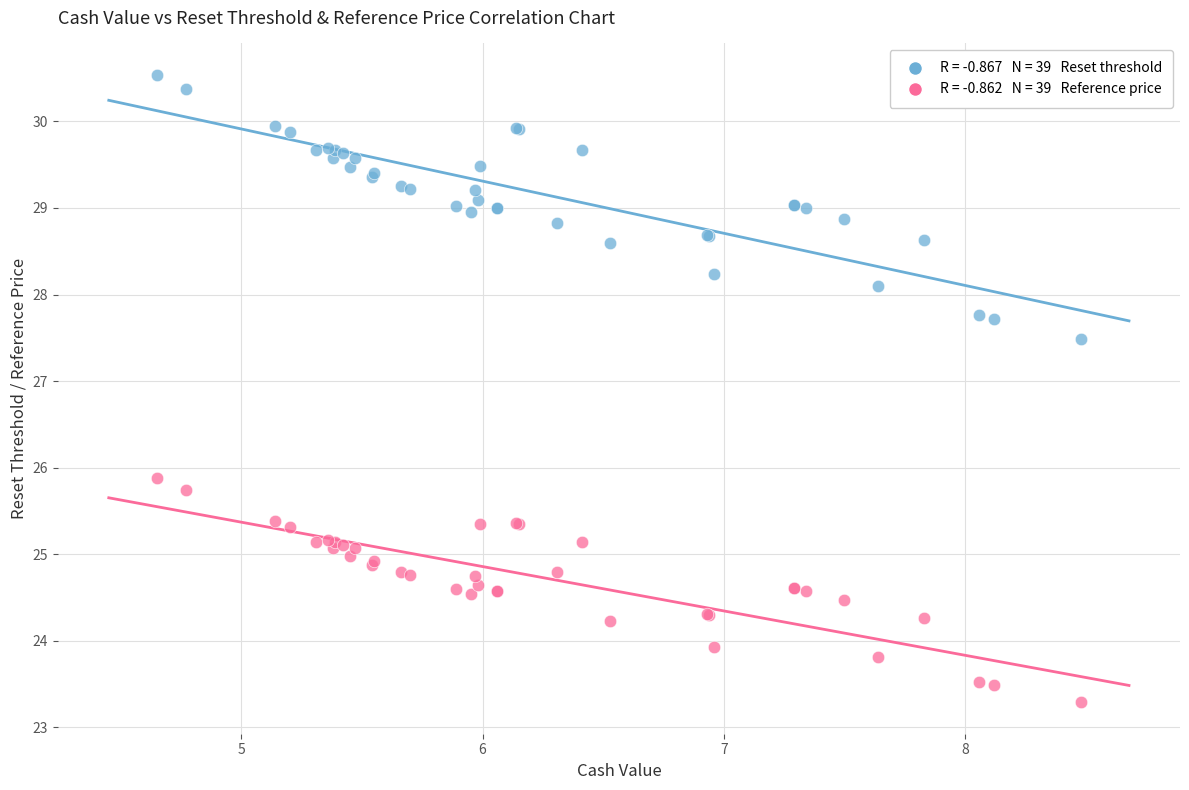

Across all series, what Y value is closest to 26?

25.9